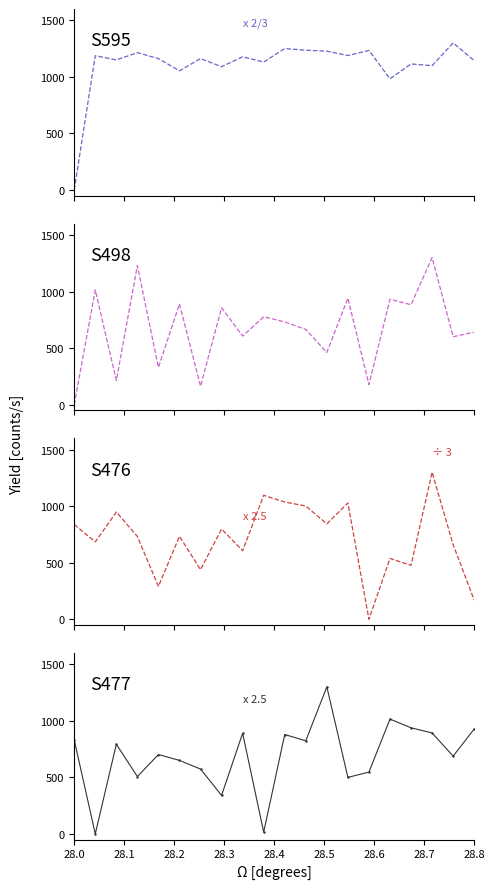

The S477 series shows 927.4 at 28.8. True or false?

True